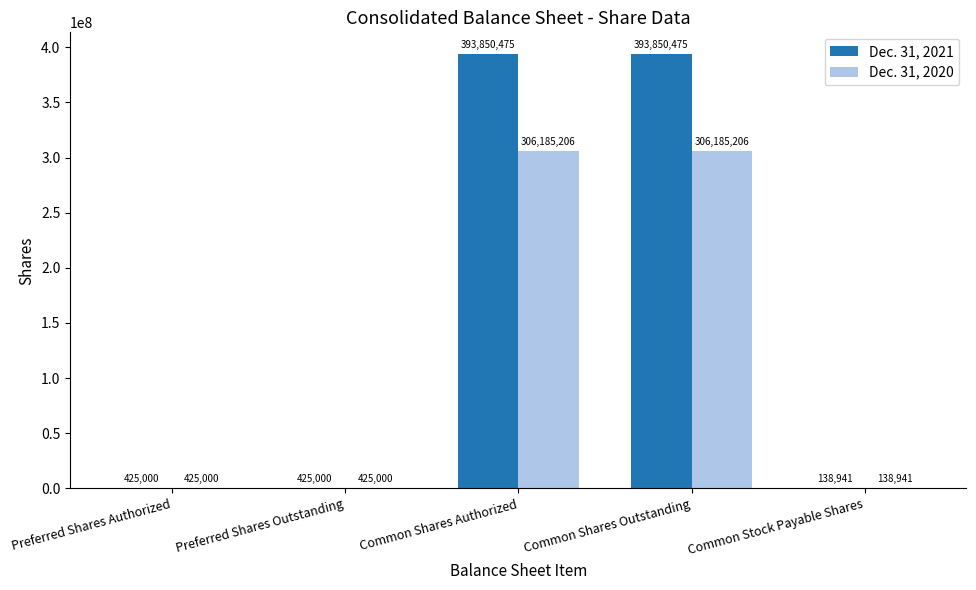

Is the value of Dec. 31, 2021 at Common Shares Authorized greater than the value of Dec. 31, 2020 at Common Shares Outstanding?

Yes